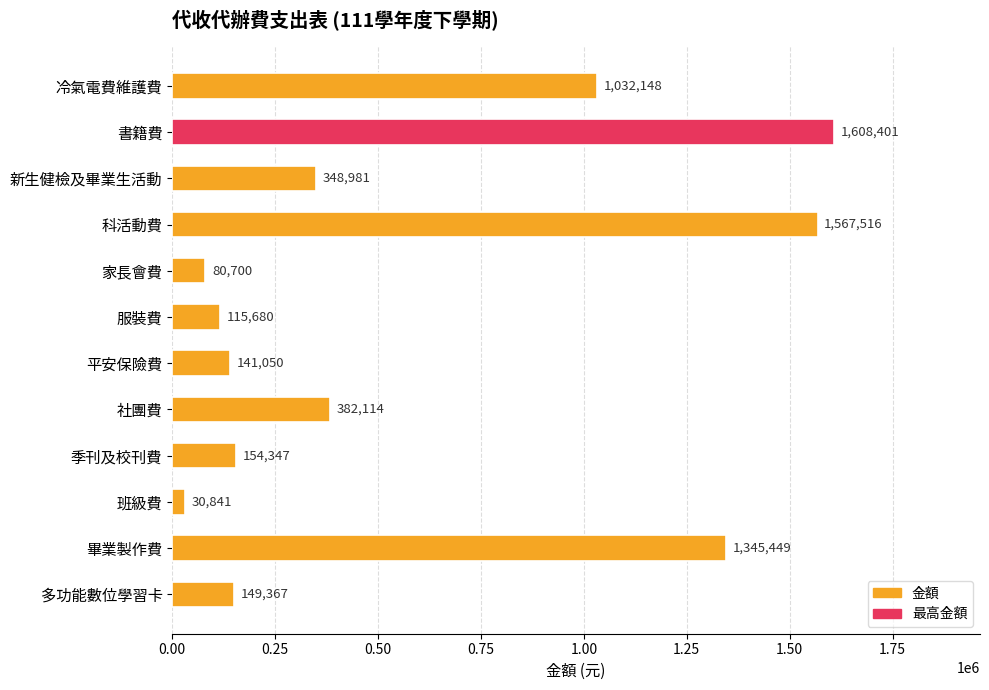

Between 班級費 and 多功能數位學習卡, which is larger?

多功能數位學習卡